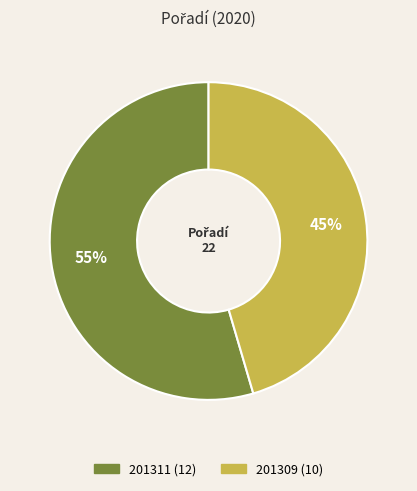

How many segments does this pie chart have?

2